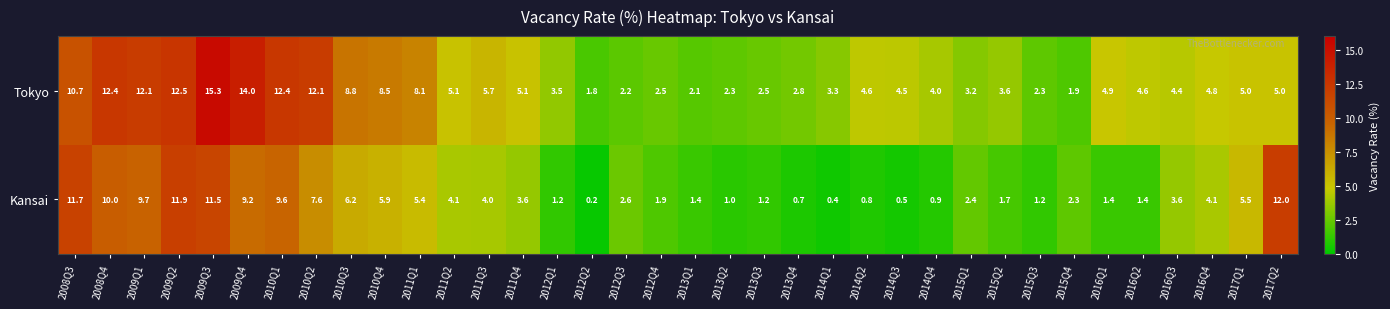

Rank the series at 2016Q2 from lowest to highest value.

Kansai, Tokyo